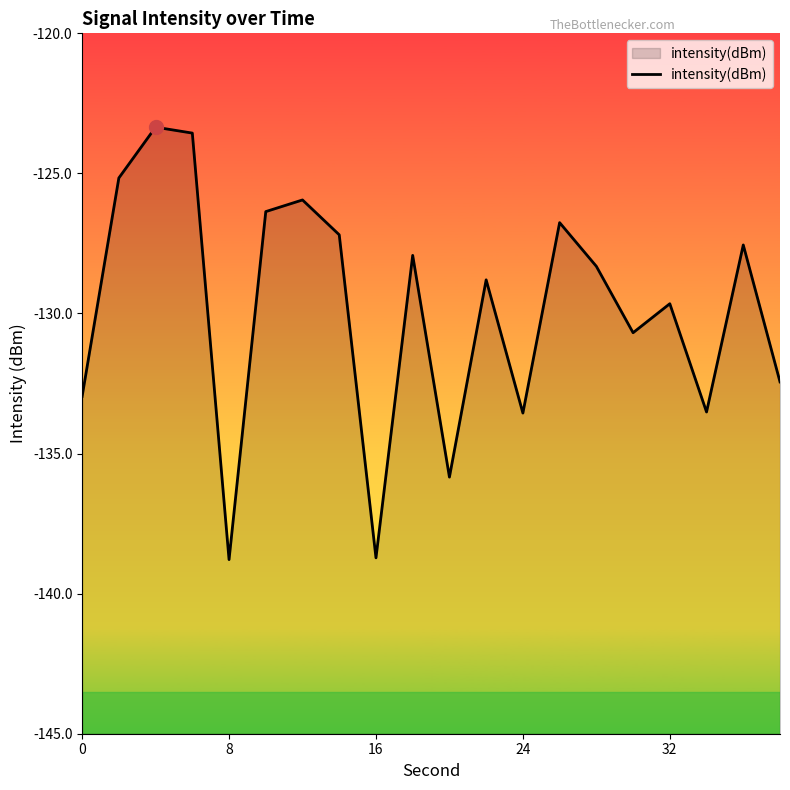

What is the greatest value displayed?

-123.3